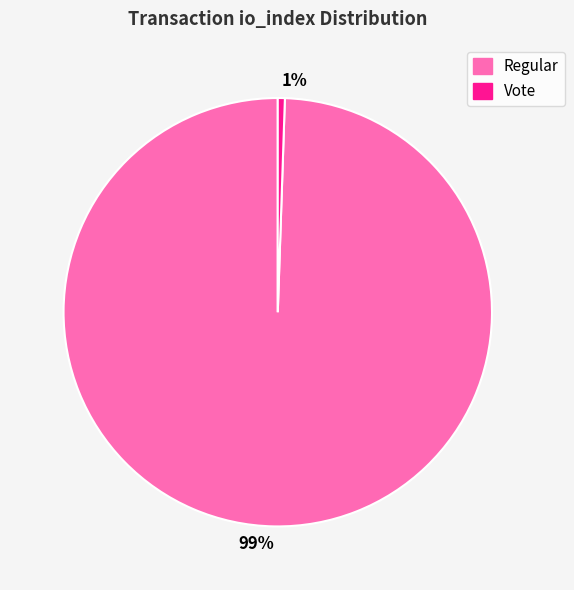

Which category has the smallest portion of the pie?

Vote